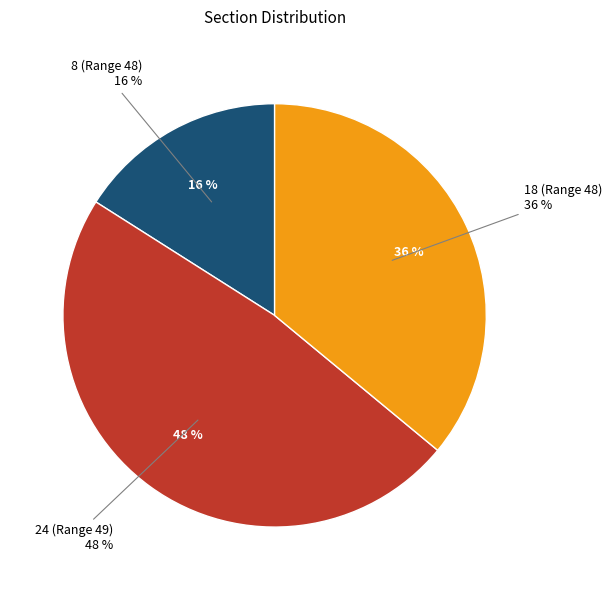

Which category has the smallest portion of the pie?

8 (Range 48)